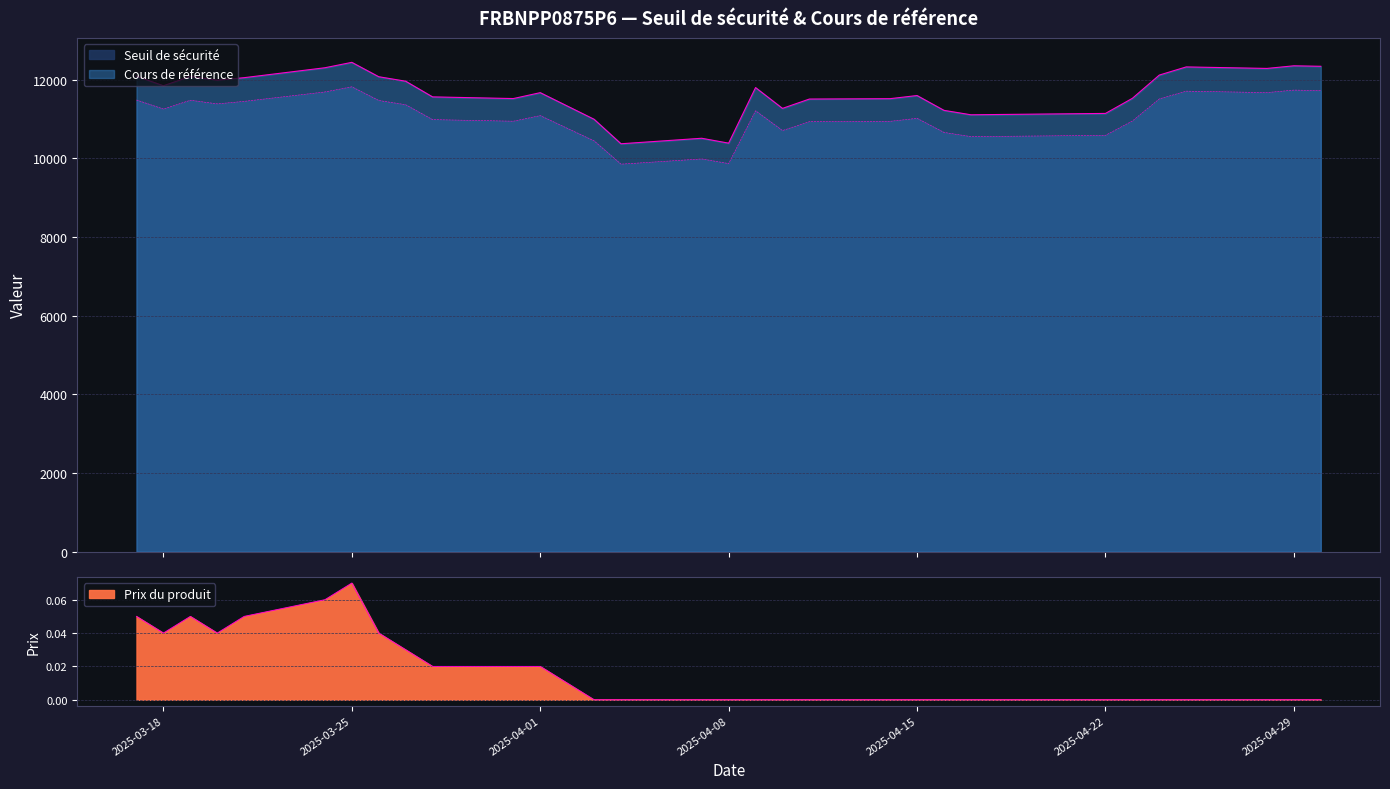

How many interior local peaks does the Prix du produit series have?

2